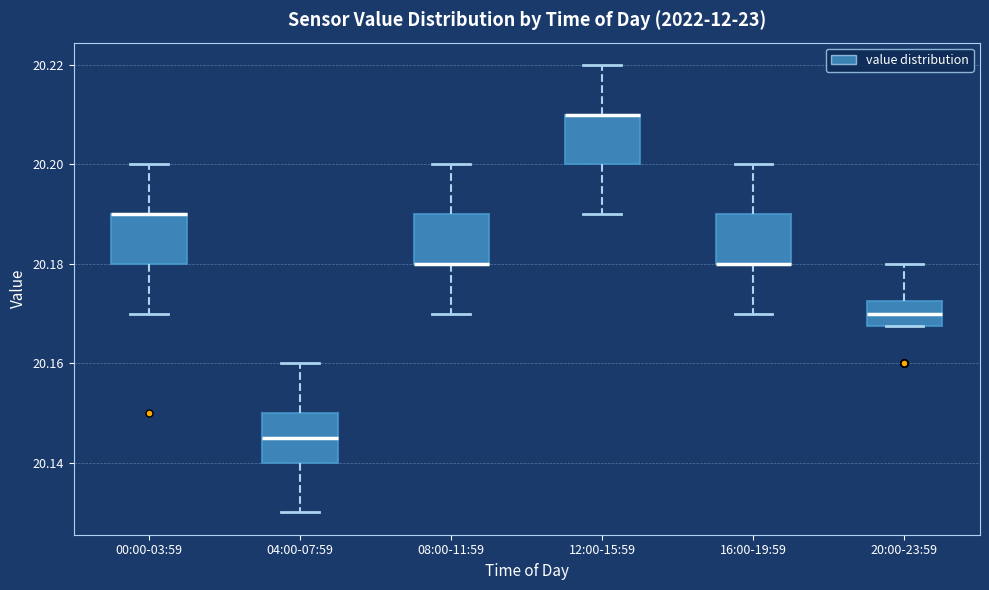

Reading left to right, transcribe this box plot: for each box, give where its median line is, the range the box spans, and where its two whiskers end, as read against the y-axis. The values are not printed on the chart, so give them approximately, as read against the axis.

00:00-03:59: median 20.190 (drawn on the box's upper edge), box 20.180 to 20.190, whiskers 20.170 to 20.200
04:00-07:59: median 20.146, box 20.140 to 20.150, whiskers 20.130 to 20.160
08:00-11:59: median 20.180 (drawn on the box's lower edge), box 20.180 to 20.190, whiskers 20.170 to 20.200
12:00-15:59: median 20.210 (drawn on the box's upper edge), box 20.200 to 20.210, whiskers 20.190 to 20.220
16:00-19:59: median 20.180 (drawn on the box's lower edge), box 20.180 to 20.190, whiskers 20.170 to 20.200
20:00-23:59: median 20.170, box 20.168 to 20.172, whiskers 20.168 to 20.180